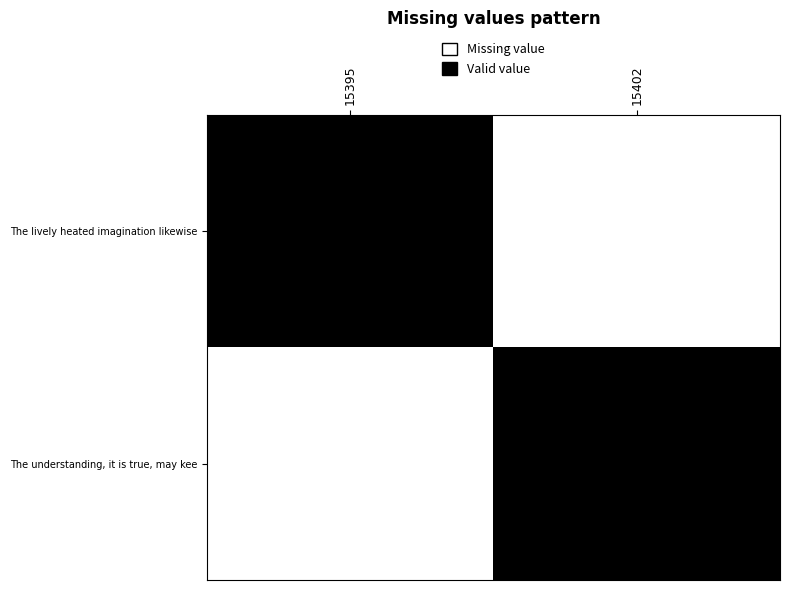

Which category has the lowest value across all series?

15402